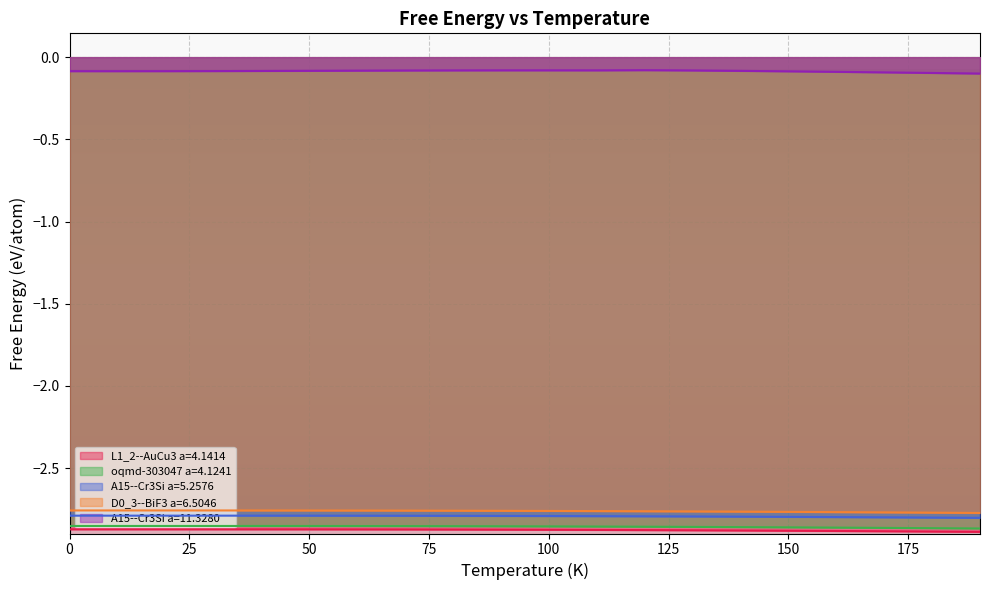

How many series are shown in this chart?

5